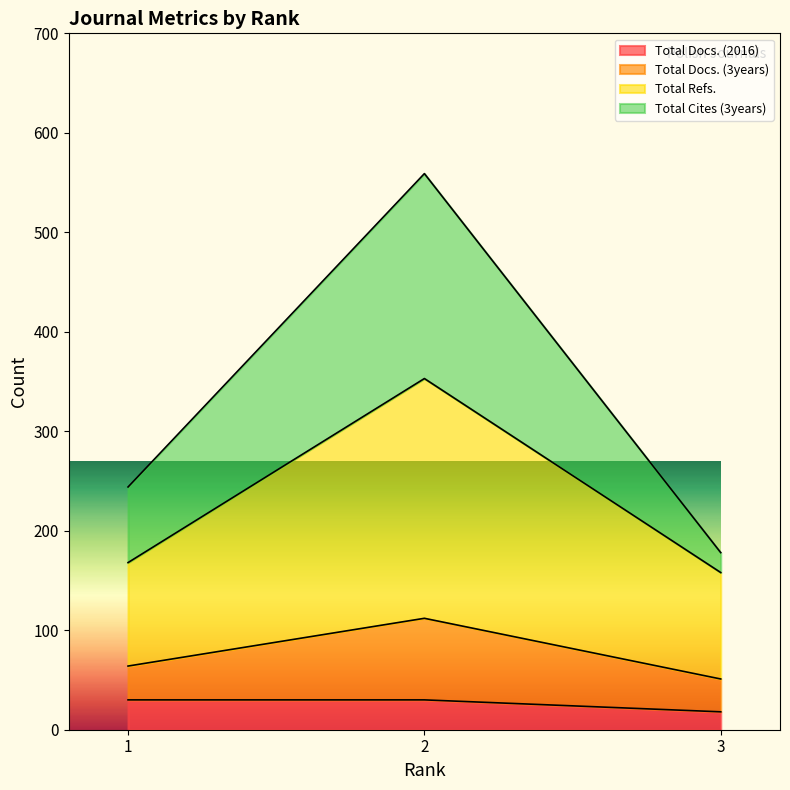

What is the highest value of the Total Docs. (2016) series?

30